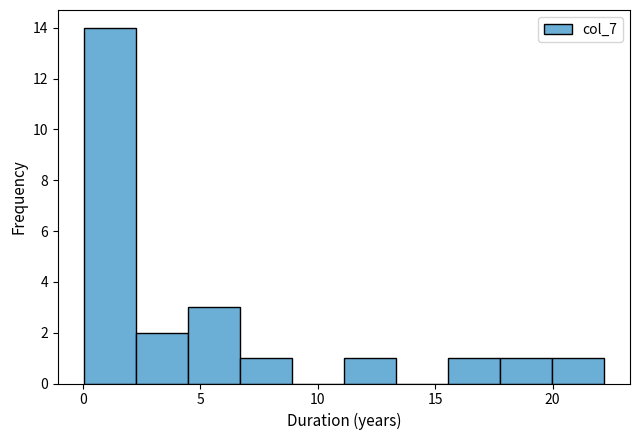

What is the height of the bar covering 15.5 to 18.0 on the x-axis? Neither the bar edges nor the heights are printed on the chart, so give them approximately, as read against the axes.

1